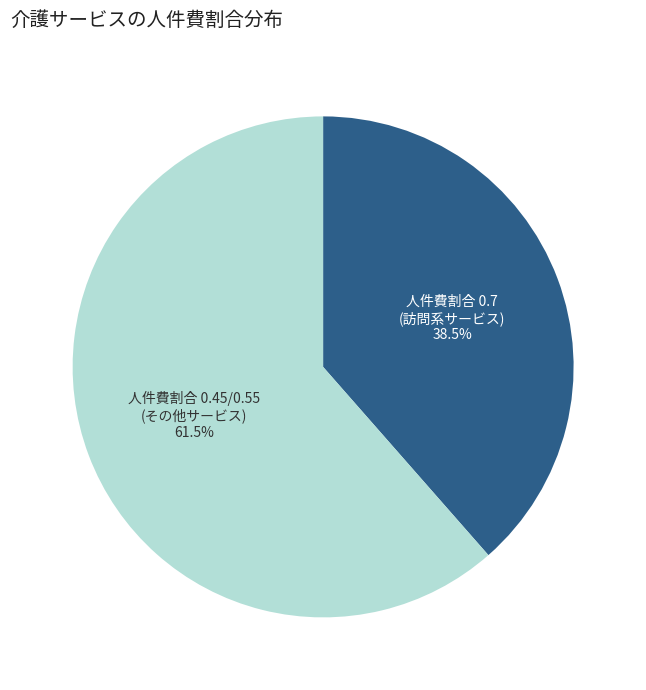

How many slices are in this pie chart?

2